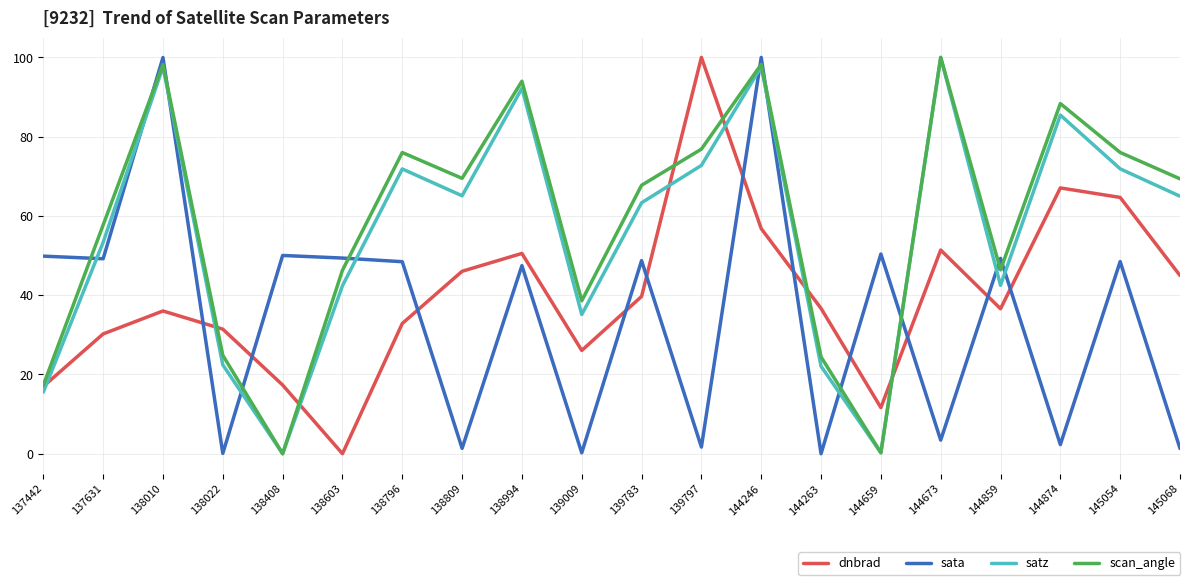

What is the difference between the maximum and minimum values in the satz series?

100.0